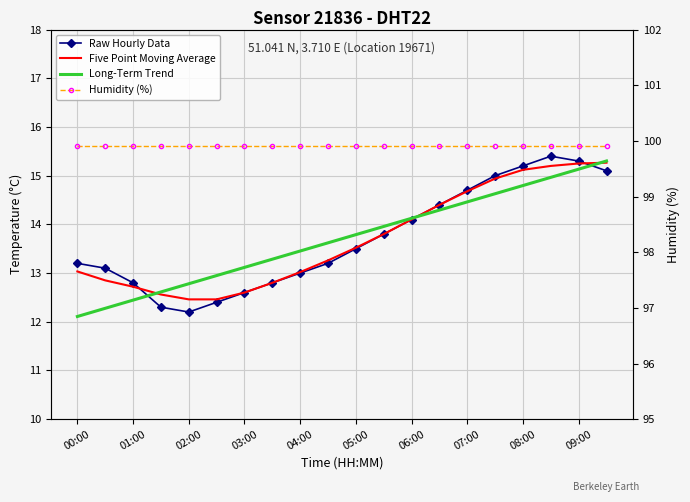

Which category has the lowest value across all series?

00:00